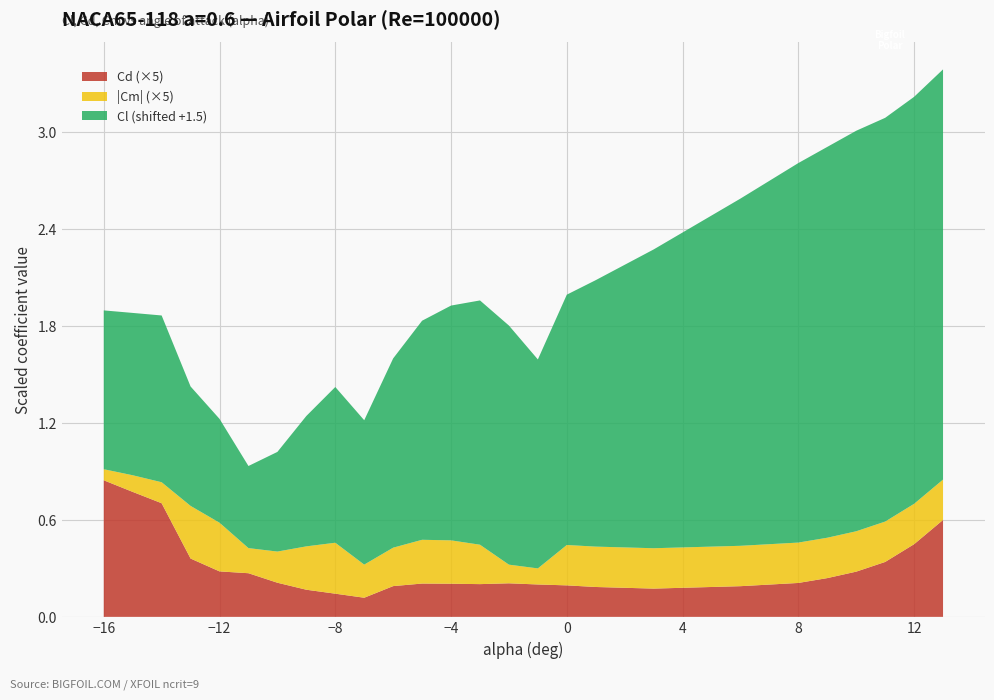

Reading left to right, transcribe all the data shown in this chart.

Cl: -0.5	-0.5	-0.5	-0.8	-0.9	-1.0	-0.9	-0.7	-0.5	-0.6	-0.3	-0.1	-0.0	0.0	-0.0	-0.2	0.1	0.1	0.2	0.3	0.5	0.6	0.7	0.8	0.8	0.9	1.0	1.0	1.0	1.0
Cd: 0.2	0.2	0.1	0.1	0.1	0.1	0.0	0.0	0.0	0.0	0.0	0.0	0.0	0.0	0.0	0.0	0.0	0.0	0.0	0.0	0.0	0.0	0.0	0.0	0.0	0.0	0.1	0.1	0.1	0.1
Cm: -0.0	-0.0	-0.0	-0.1	-0.1	-0.0	-0.0	-0.1	-0.1	-0.0	-0.0	-0.1	-0.1	-0.0	-0.0	0.0	-0.1	-0.1	-0.1	-0.1	-0.1	-0.1	-0.1	-0.1	-0.1	-0.1	-0.1	-0.1	-0.1	-0.1